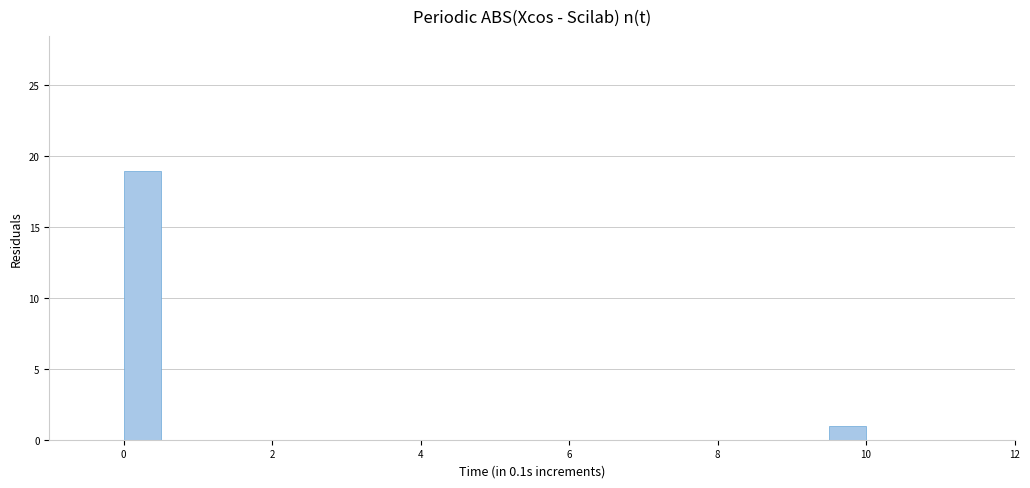

Around what value on the x-axis is the tallest bar? Give the approximate position of its centre, as read against the axis.

0.2